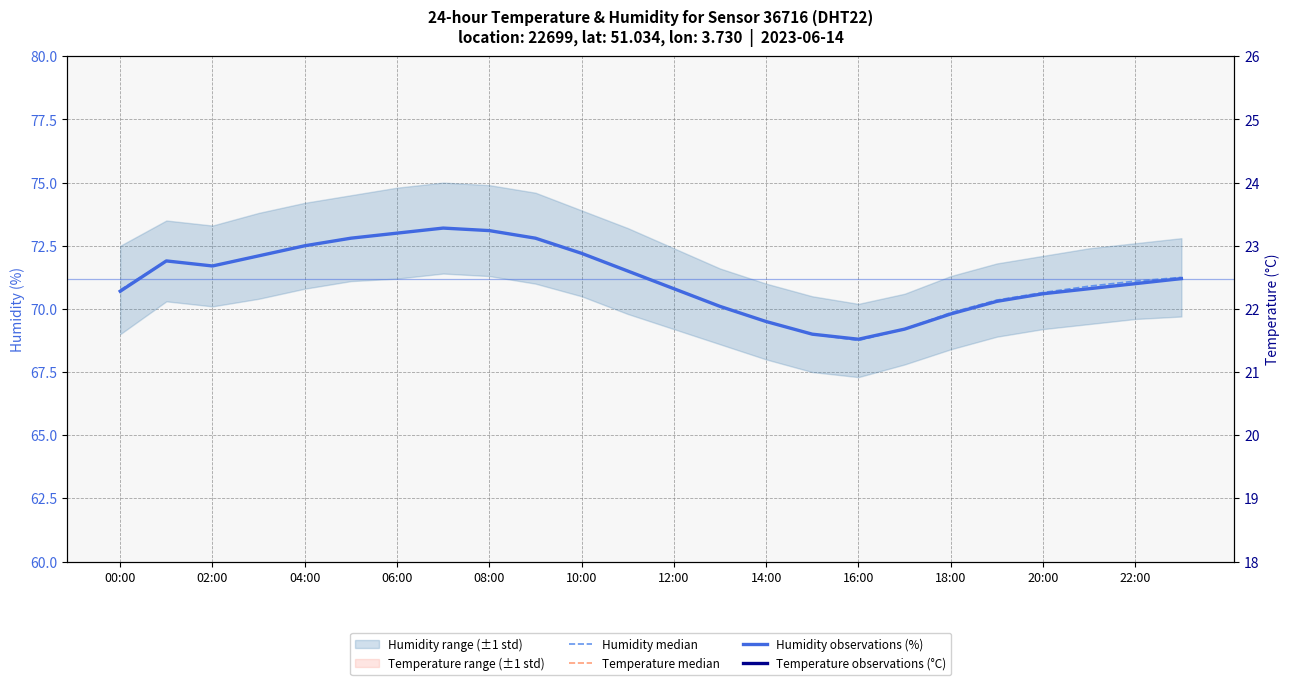

How many values in the Temperature median series exceed 22?

13